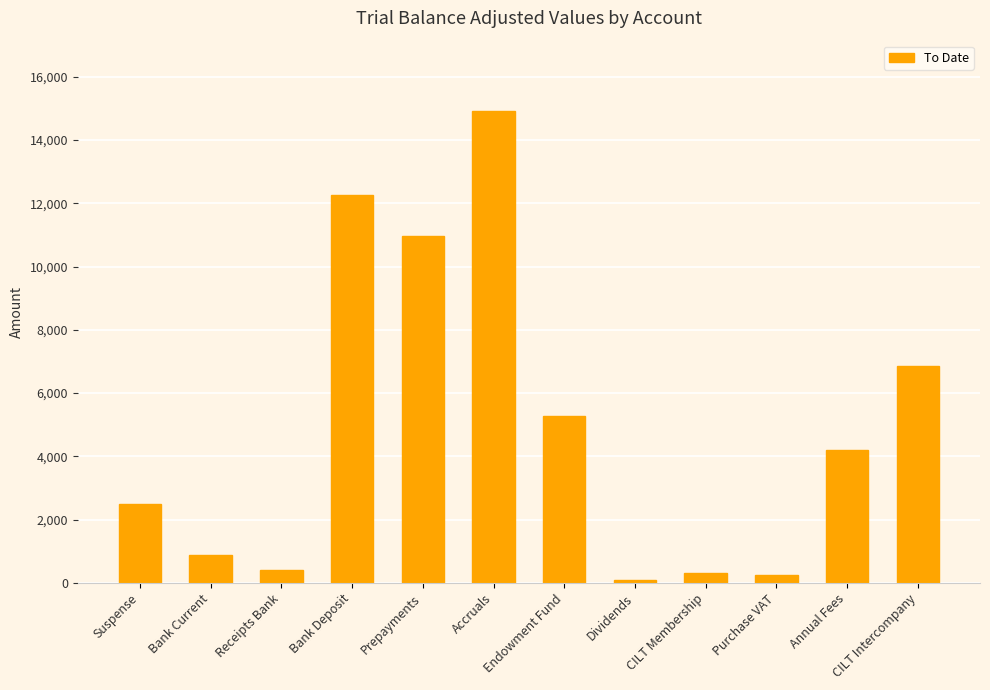

Which label corresponds to the smallest value in the chart?

Dividends